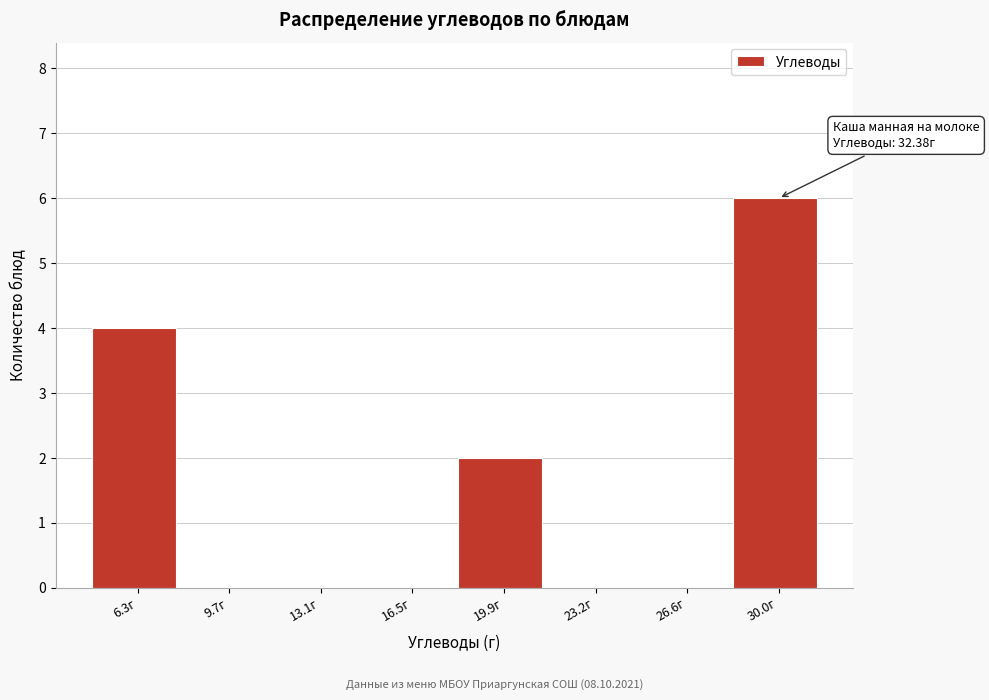

Reading left to right, list all the values displayed in this chart.

6.3г=4	9.7г=0	13.1г=0	16.5г=0	19.9г=2	23.2г=0	26.6г=0	30.0г=6